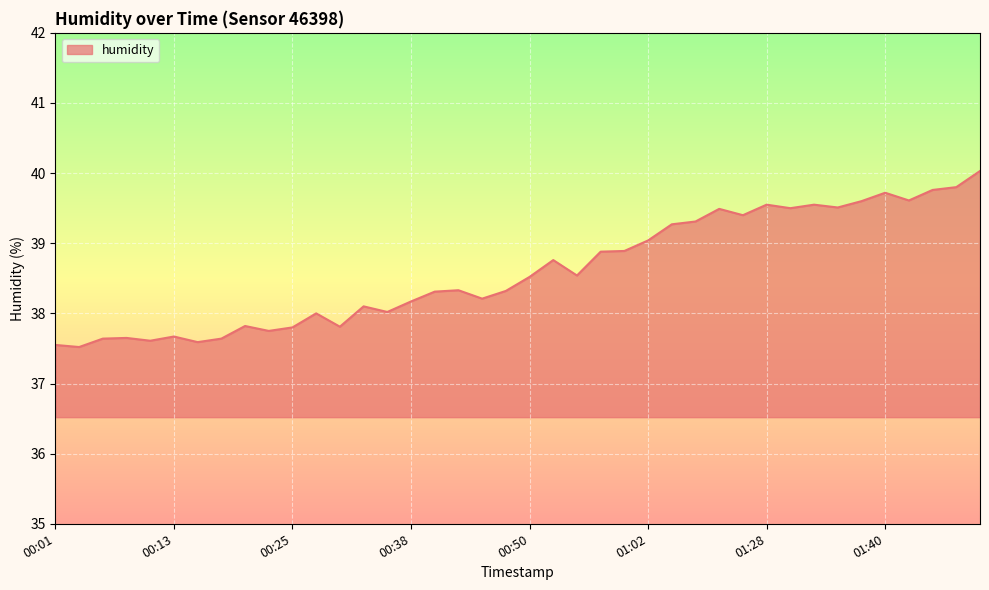

What is the minimum value shown in the chart?

37.5